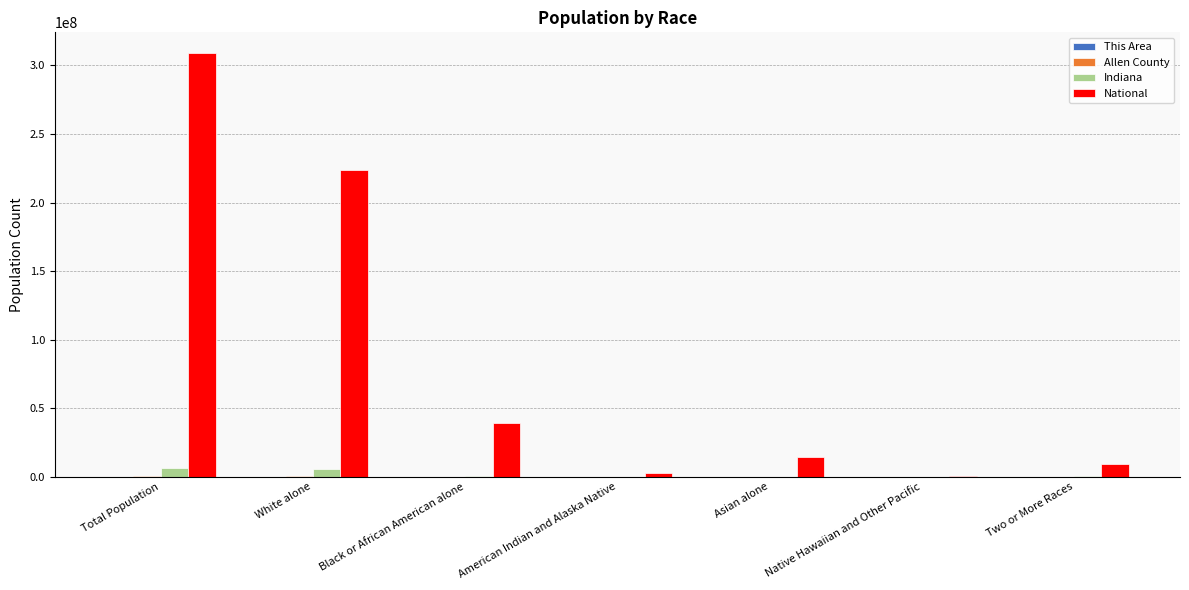

The value of National at American Indian and Alaska Native is 2932248. True or false?

True